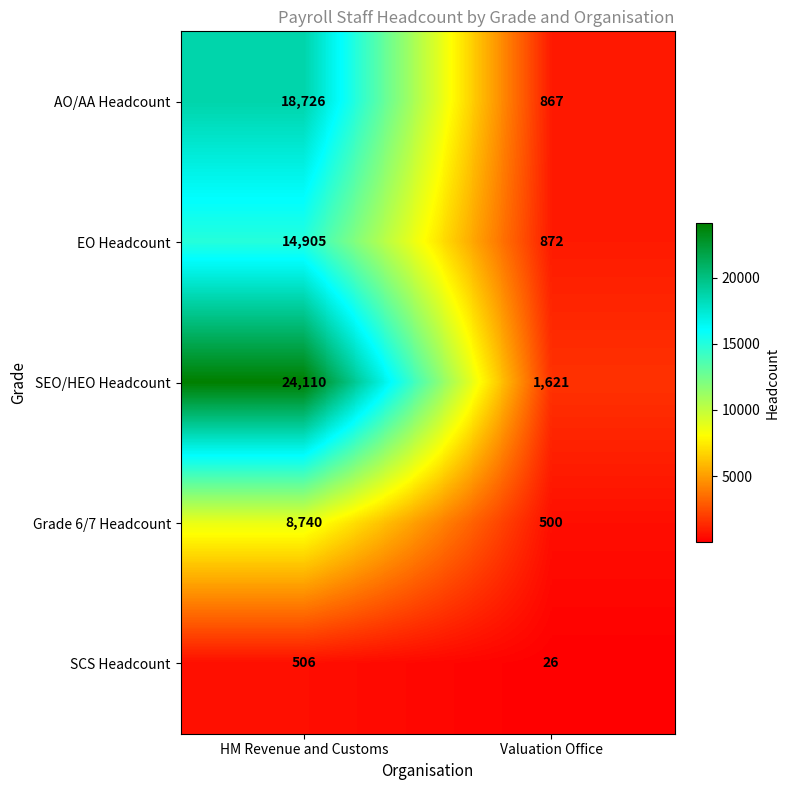

Which series has the largest range (max minus min)?

SEO/HEO Headcount